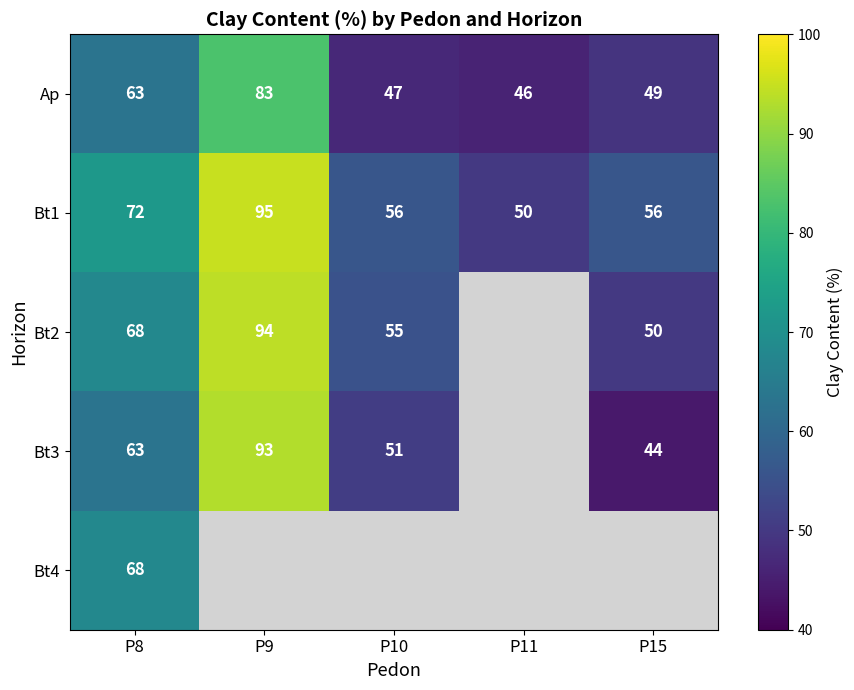

How many distinct data groups are displayed?

5